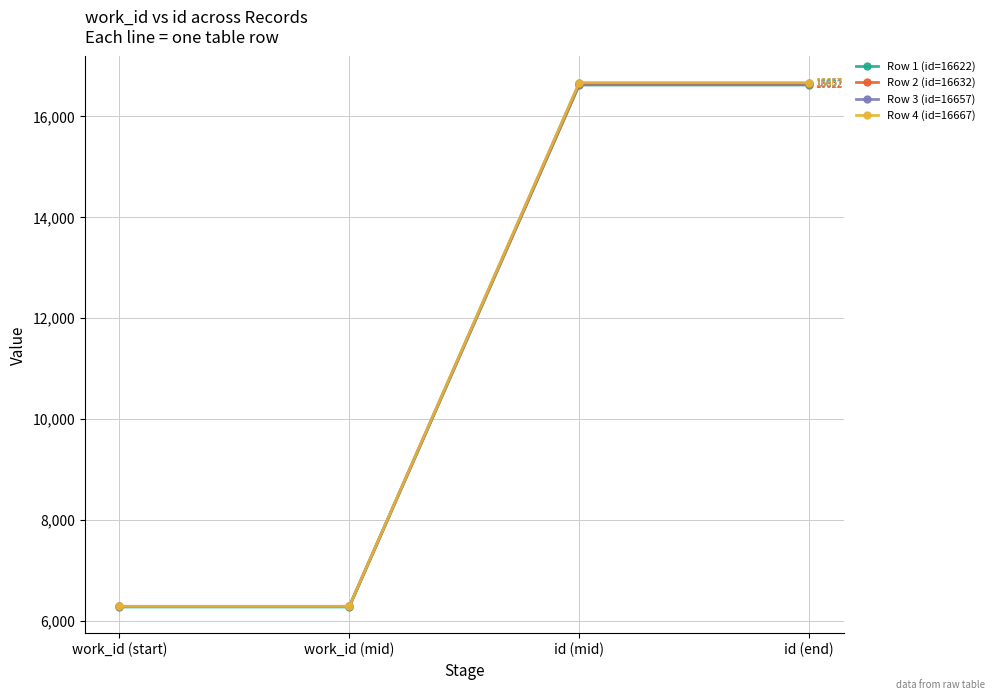

Does the chart display data point markers on the line(s)?

Yes